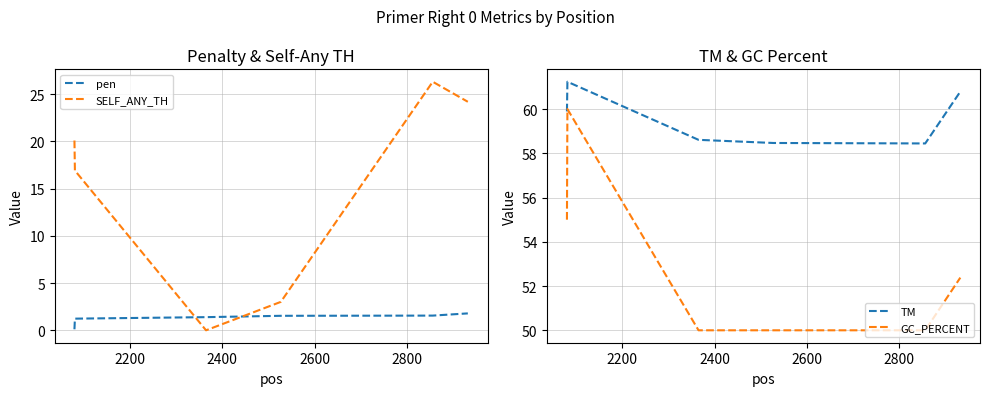

List the series in order of their peak value, lowest first.

pen, SELF_ANY_TH, GC_PERCENT, TM